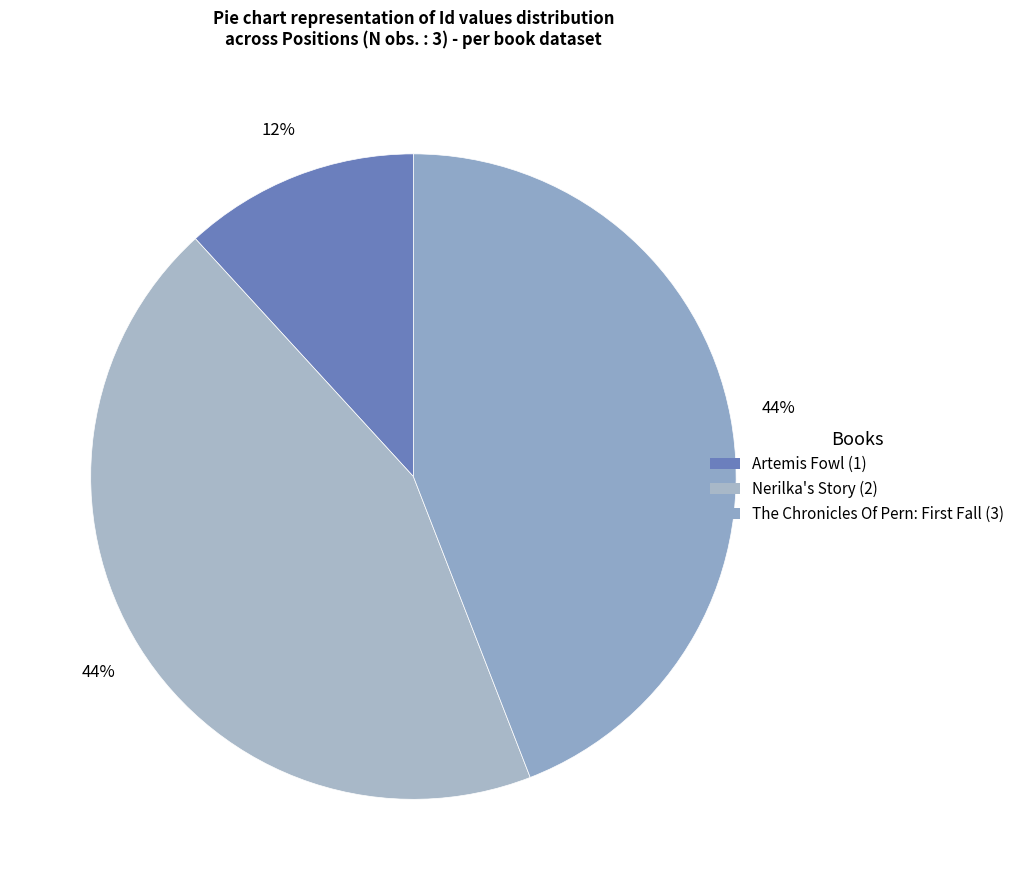

How many segments does this pie chart have?

3